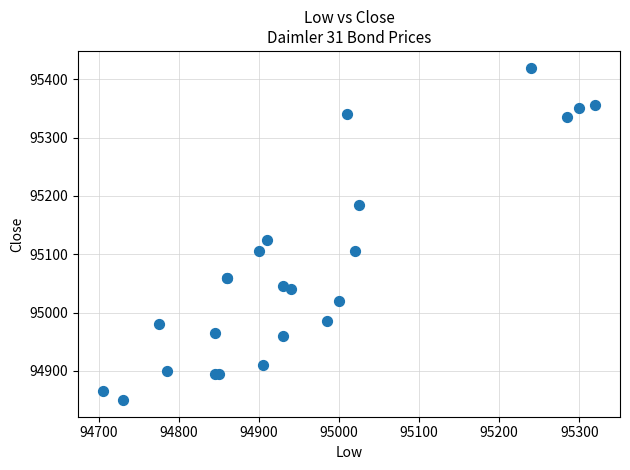

What Y value in the scatter plot is closest to 95135?

95125